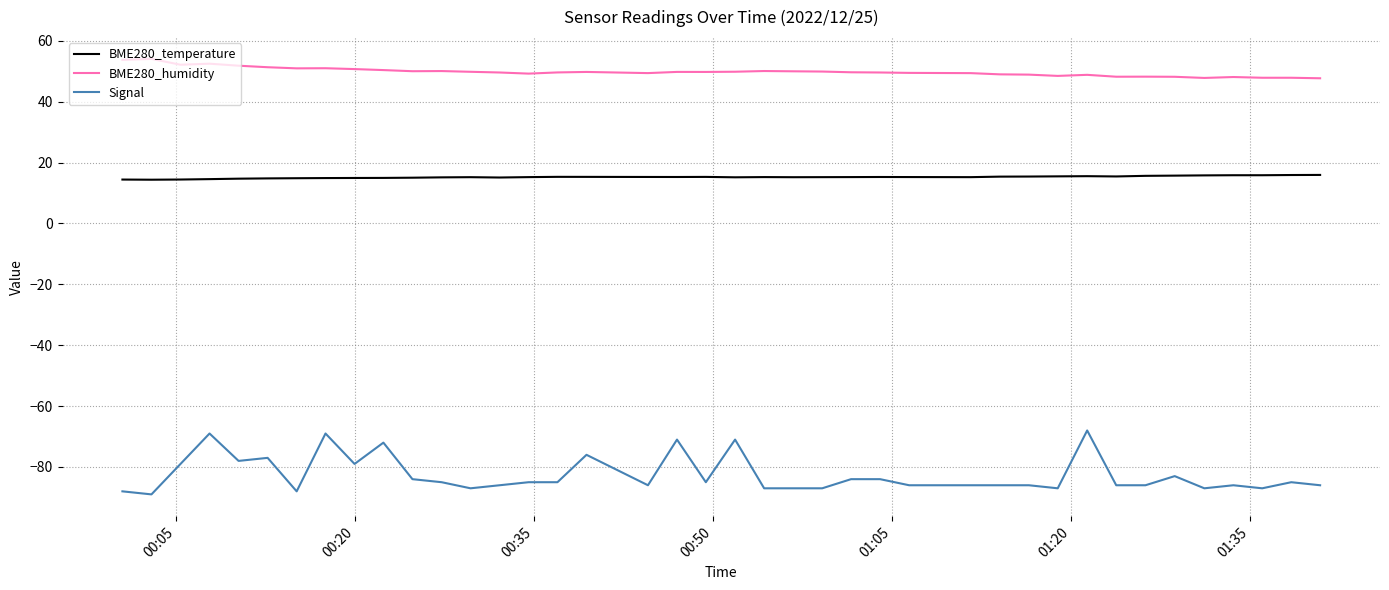

Rank the series by their average value, from lowest to highest.

Signal, BME280_temperature, BME280_humidity